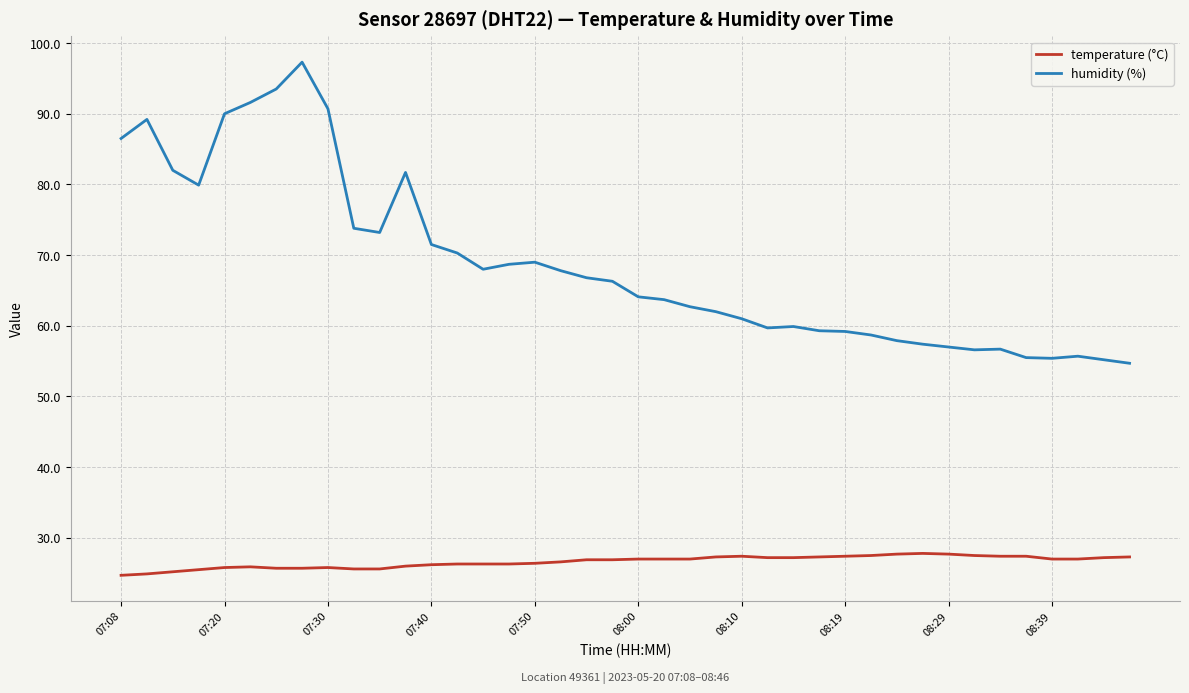

What is the difference between the maximum and minimum values in the temperature (°C) series?

3.1